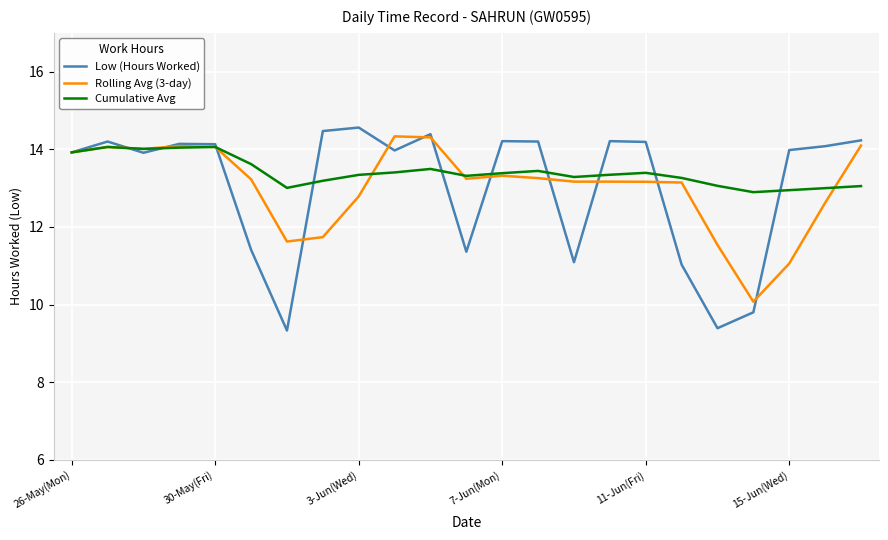

Which series has the widest spread of values?

Low (Hours Worked)